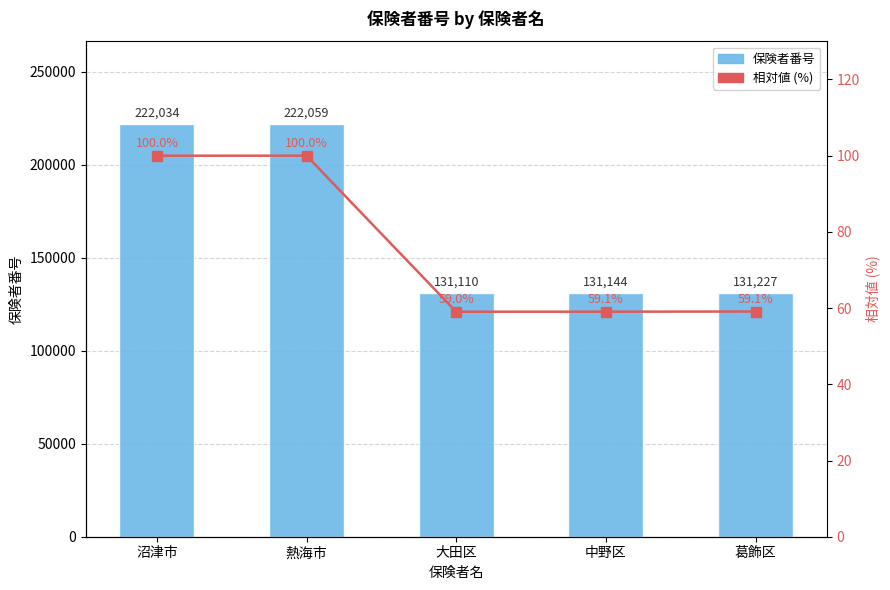

What is the label of the 2nd bar from the right?

中野区